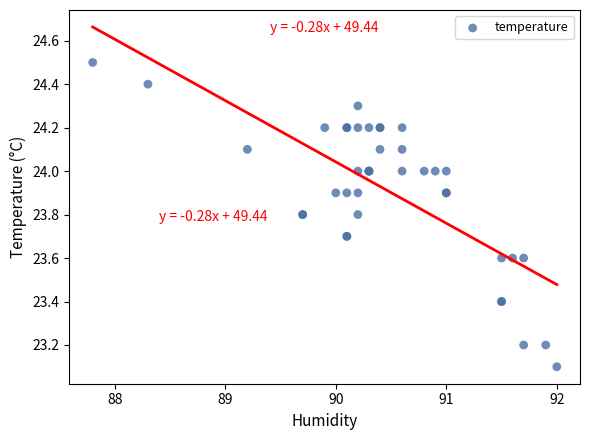

What Y value in the scatter plot is closest to 23?

23.1